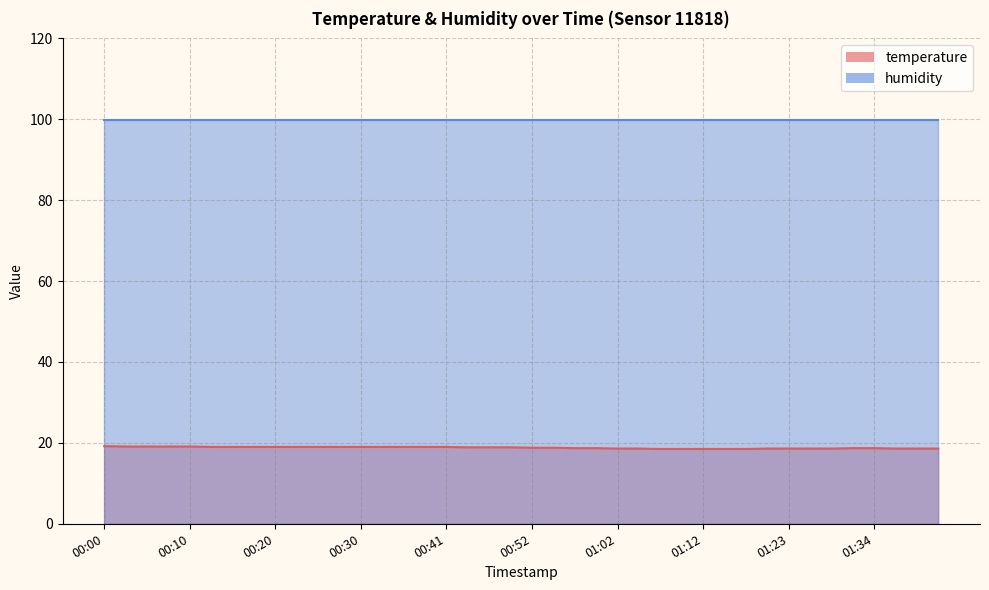

What is the difference between the values at 00:52 and 00:15?

0.2